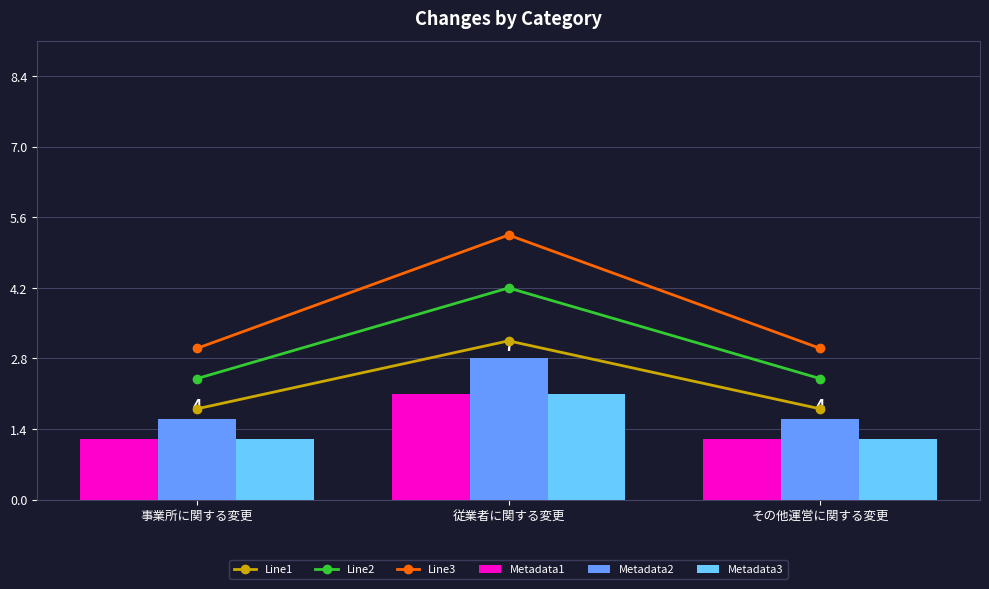

The Line1 series shows 3.1 at 従業者に関する変更. True or false?

True